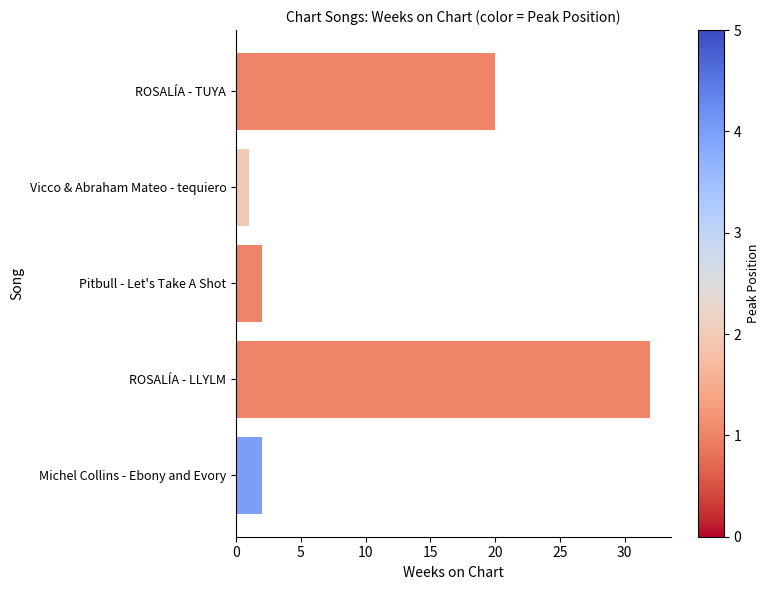

What is the value of the 3rd bar from the left?

2